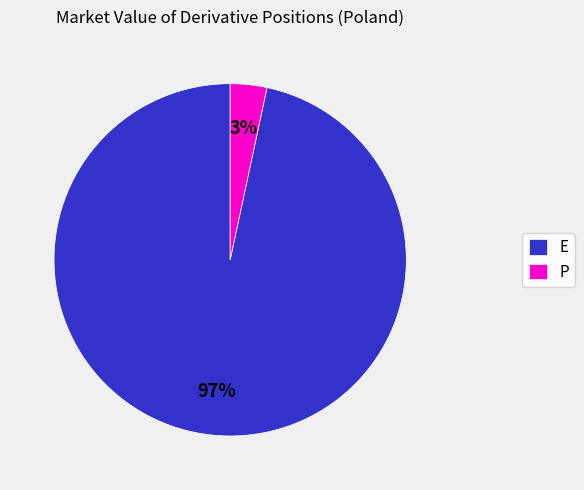

Is it true that E is 85% of the pie?

False